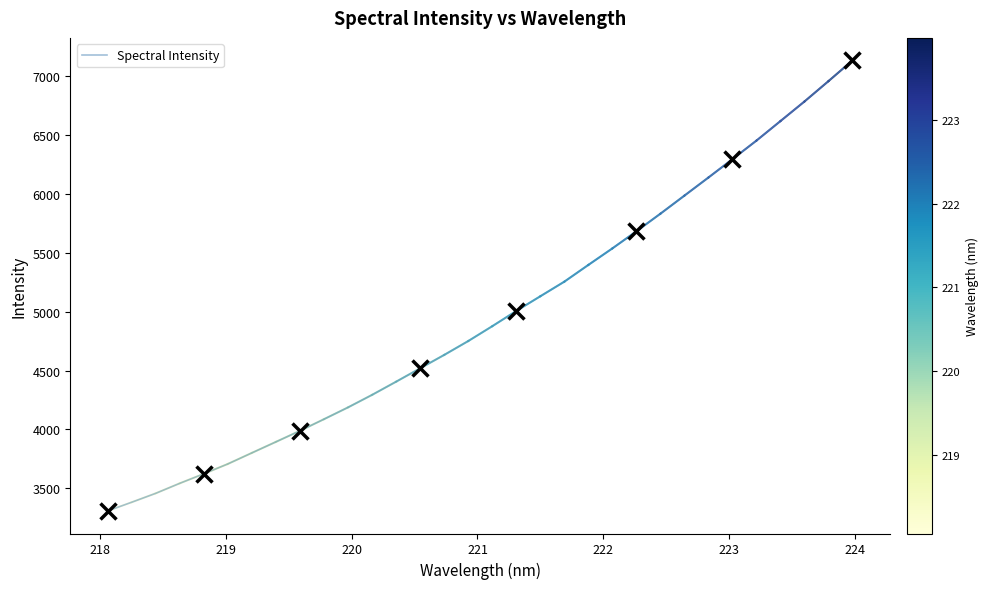

What is the minimum value for Spectral Intensity?

3309.0